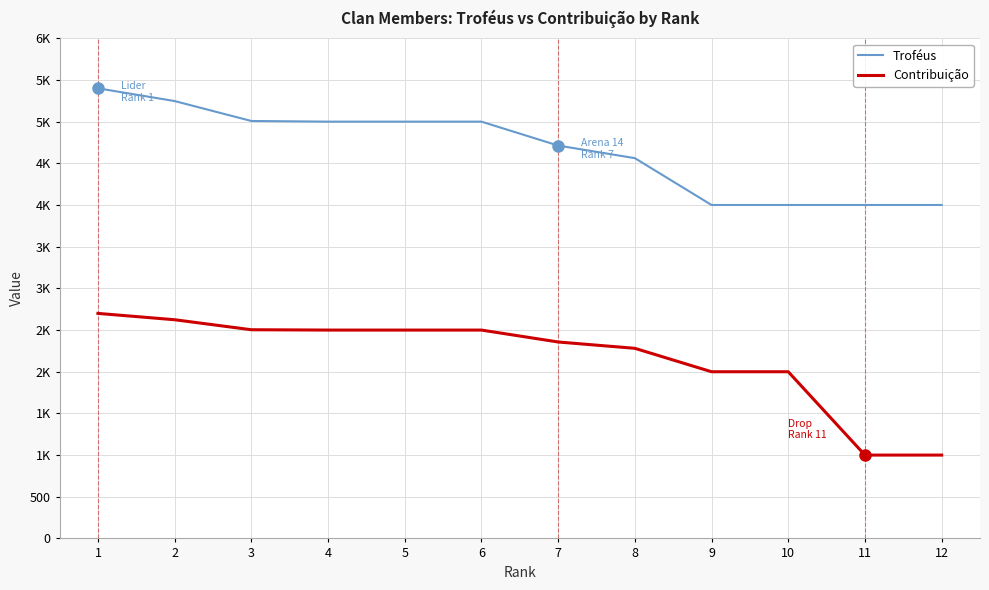

True or false: Contribuição and Troféus cross at least once.

False